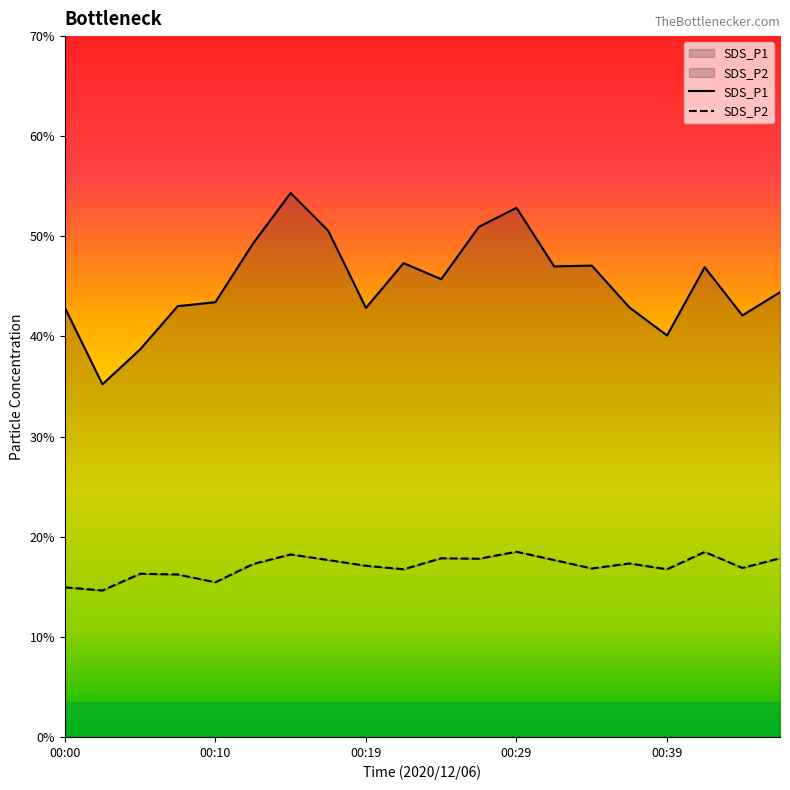

Rank the series by their average value, from highest to lowest.

SDS_P1, SDS_P2